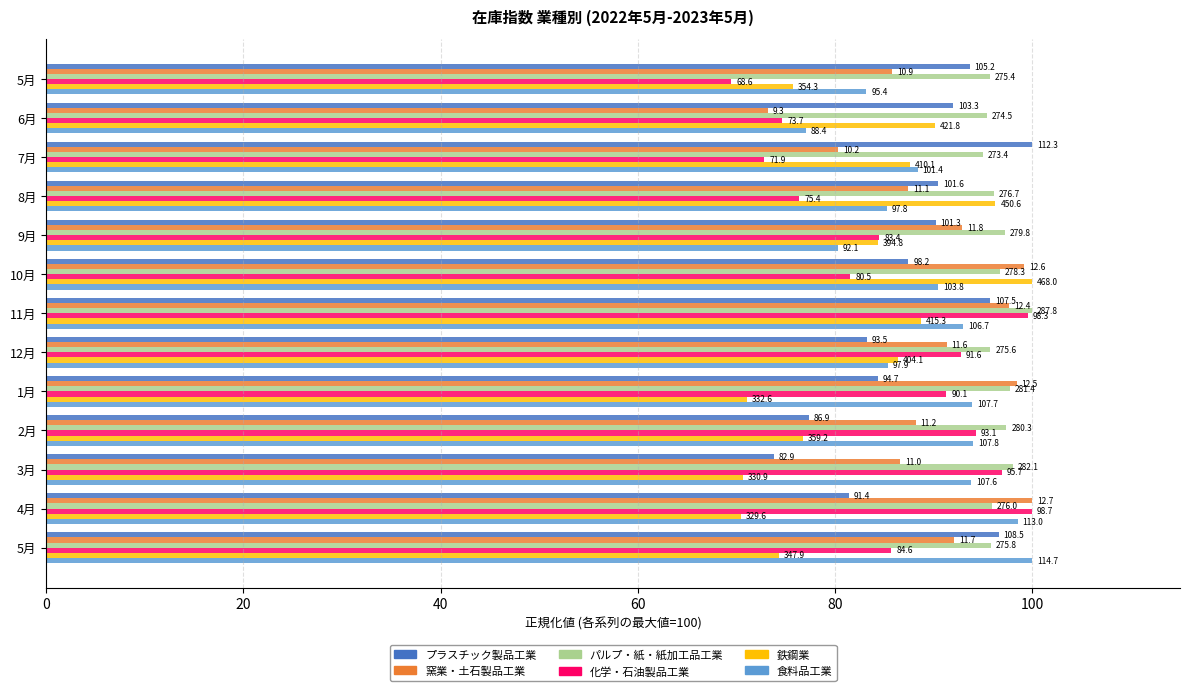

Reading left to right, what are all the values shown in this chart?

プラスチック製品工業: 93.7	92.0	100.0	90.5	90.2	87.4	95.7	83.3	84.3	77.4	73.8	81.4	96.6
窯業・土石製品工業: 85.8	73.2	80.3	87.4	92.9	99.2	97.6	91.3	98.4	88.2	86.6	100.0	92.1
パルプ・紙・紙加工品工業: 95.7	95.4	95.0	96.1	97.2	96.7	100.0	95.8	97.8	97.4	98.0	95.9	95.8
化学・石油製品工業: 69.5	74.7	72.8	76.4	84.5	81.6	99.6	92.8	91.3	94.3	97.0	100.0	85.7
鉄鋼業: 75.7	90.1	87.6	96.3	84.4	100.0	88.7	86.3	71.1	76.8	70.7	70.4	74.3
食料品工業: 83.2	77.1	88.4	85.3	80.3	90.5	93.0	85.4	93.9	94.0	93.8	98.5	100.0